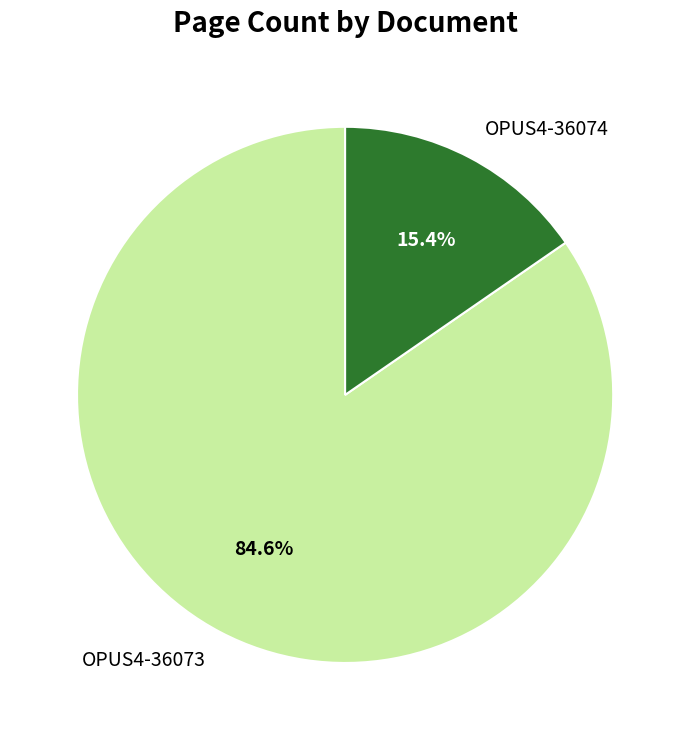

Combined, do OPUS4-36074 and OPUS4-36073 account for over 50%?

Yes